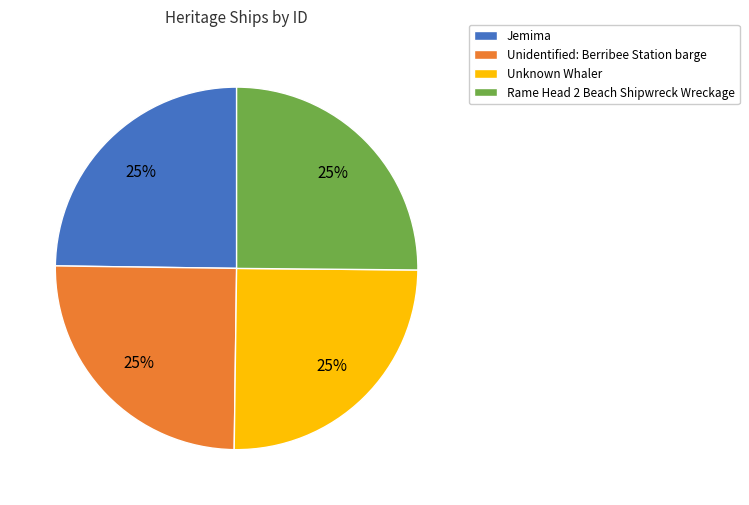

What percentage is the Rame Head 2 Beach Shipwreck Wreckage slice, to the nearest percent?

25%